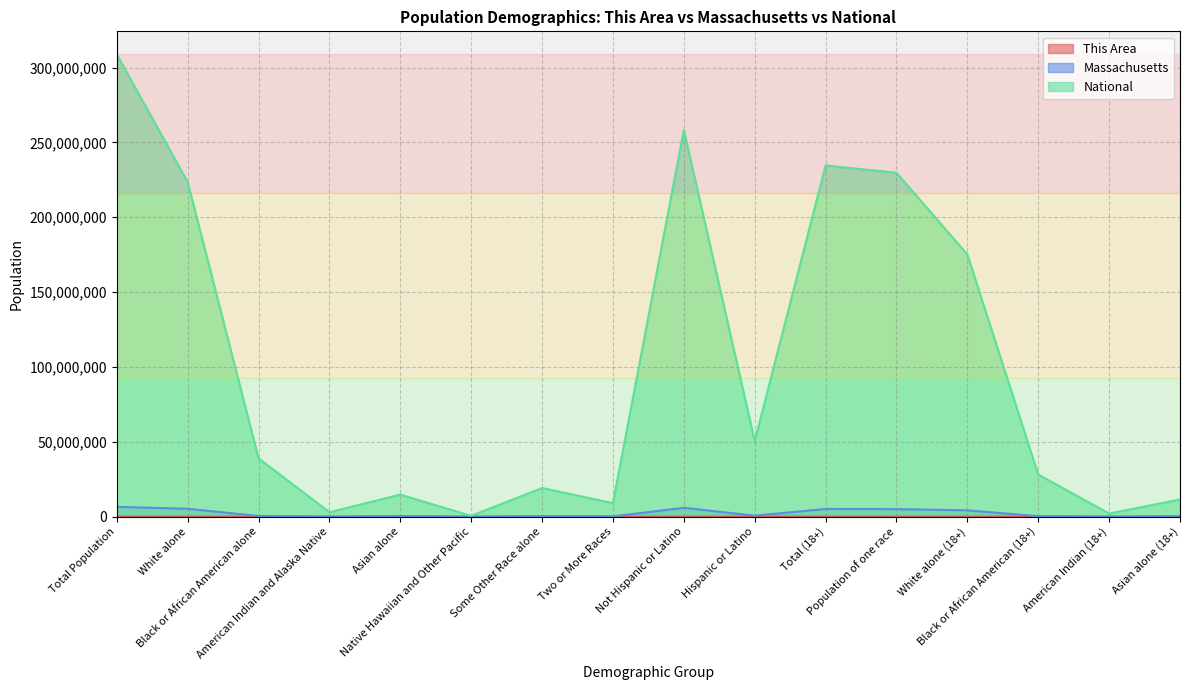

True or false: Massachusetts and This Area intersect in this chart.

False